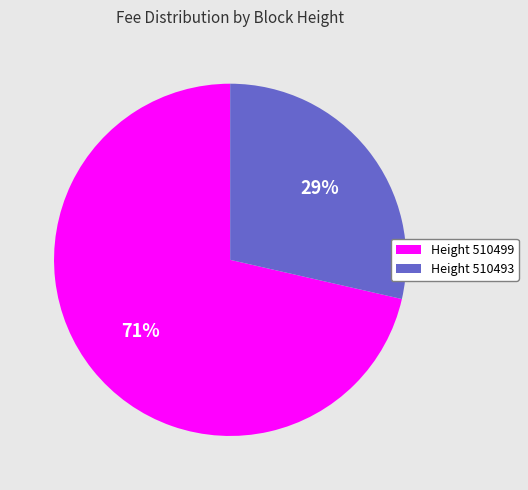

True or false: Height 510493 accounts for 38% of the total.

False